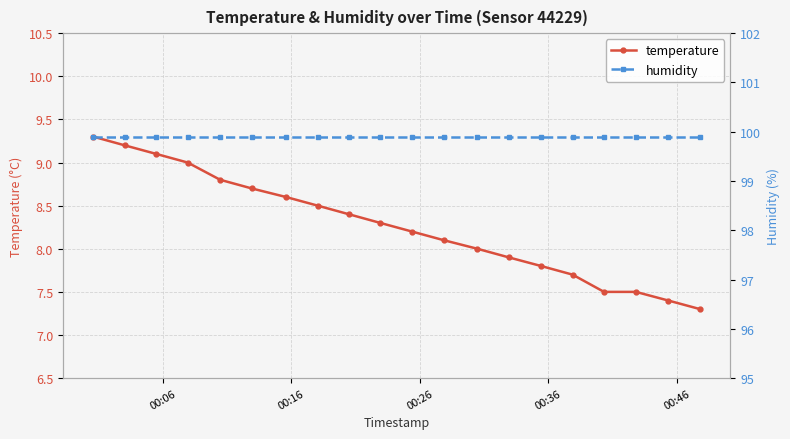

What are all the series names shown in the legend?

temperature, humidity